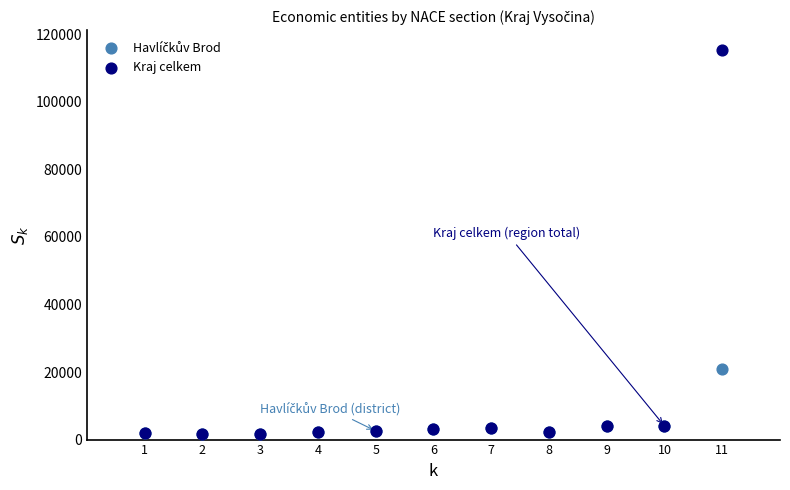

Across all series, what Y value is closest to 58591?

20800